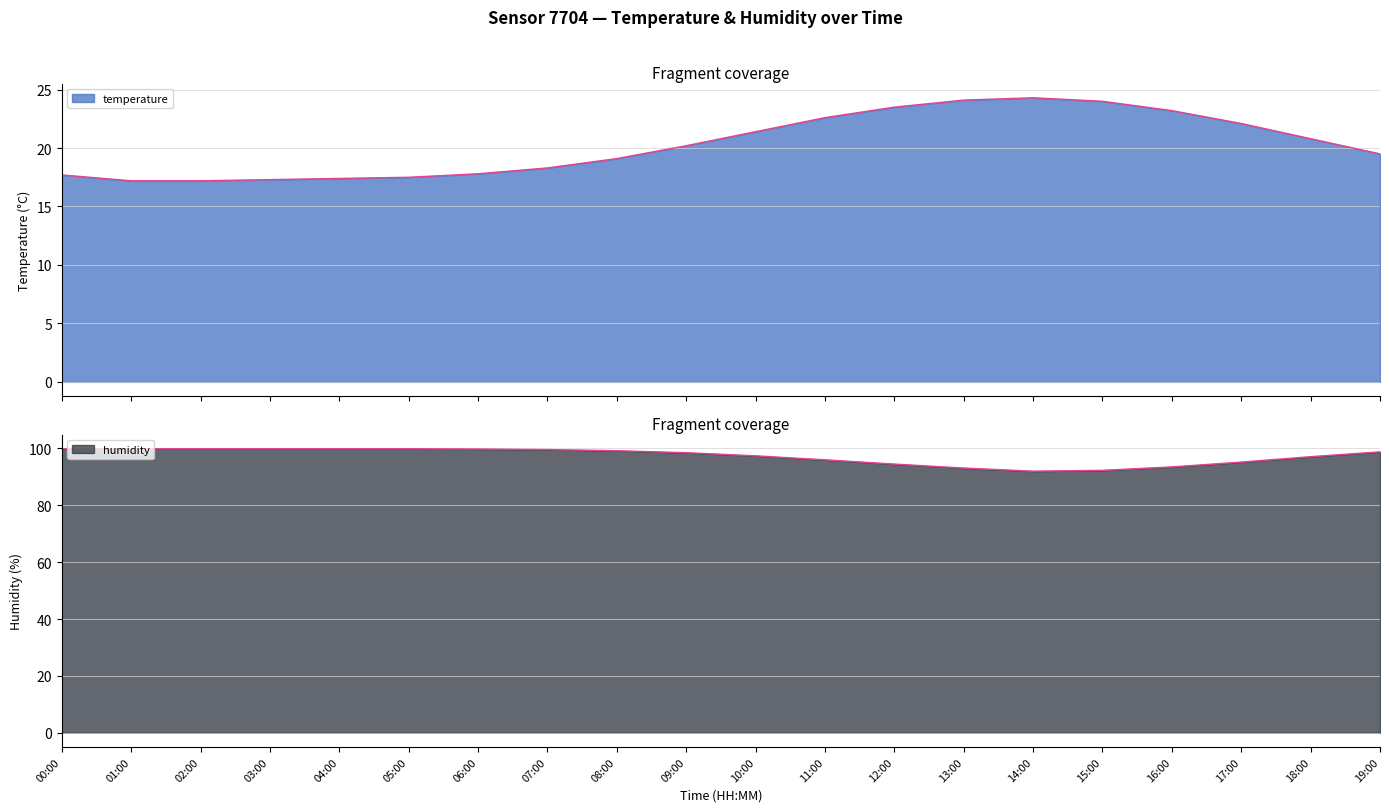

Reading right to left, transcribe all the data shown in this chart.

temperature: 19:00=19.5	18:00=20.8	17:00=22.1	16:00=23.2	15:00=24.0	14:00=24.3	13:00=24.1	12:00=23.5	11:00=22.6	10:00=21.4	09:00=20.2	08:00=19.1	07:00=18.3	06:00=17.8	05:00=17.5	04:00=17.4	03:00=17.3	02:00=17.2	01:00=17.2	00:00=17.7
humidity: 19:00=98.8	18:00=97.1	17:00=95.2	16:00=93.5	15:00=92.3	14:00=92.0	13:00=93.1	12:00=94.5	11:00=96.0	10:00=97.4	09:00=98.5	08:00=99.2	07:00=99.6	06:00=99.8	05:00=99.9	04:00=99.9	03:00=99.9	02:00=99.9	01:00=99.9	00:00=99.9